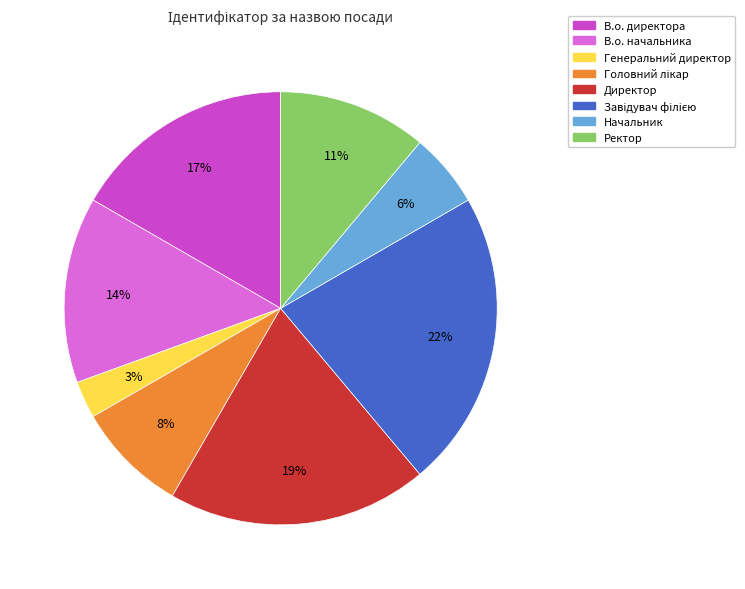

Is there any slice that represents more than half of the pie?

No